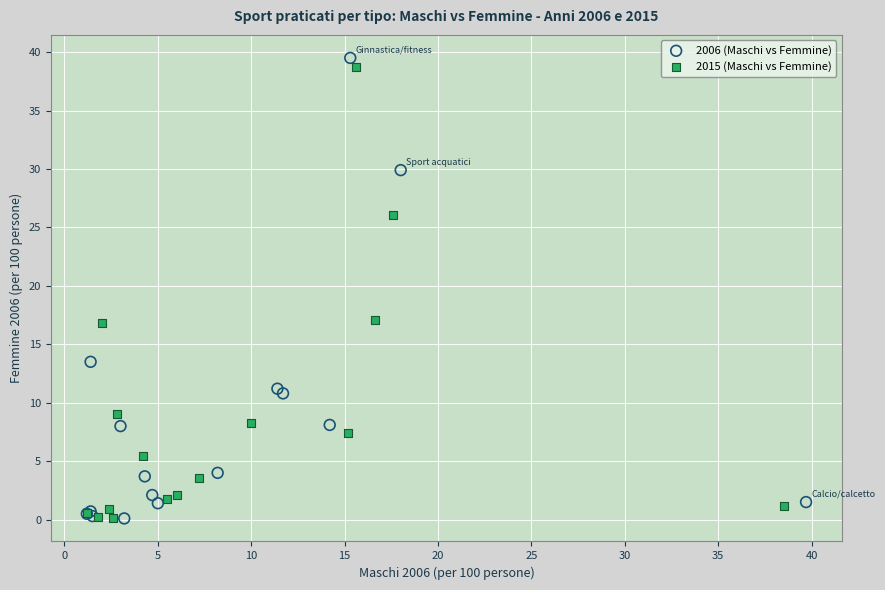

Which series has the widest spread of Y values?

2006 (Maschi vs Femmine)